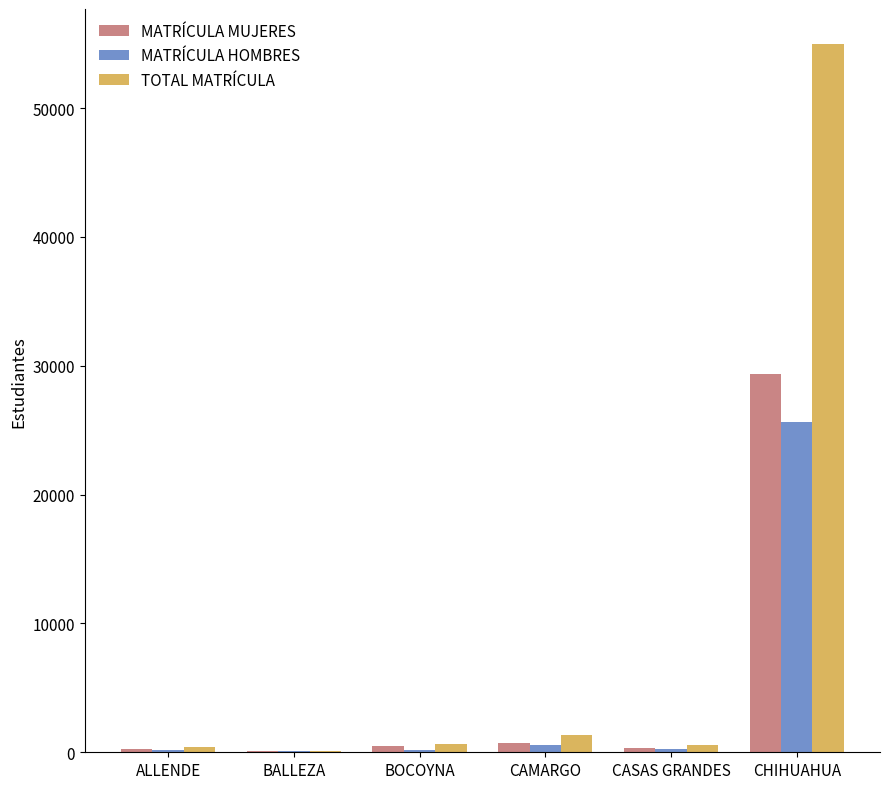

The TOTAL MATRÍCULA series shows 30663 at CHIHUAHUA. True or false?

False